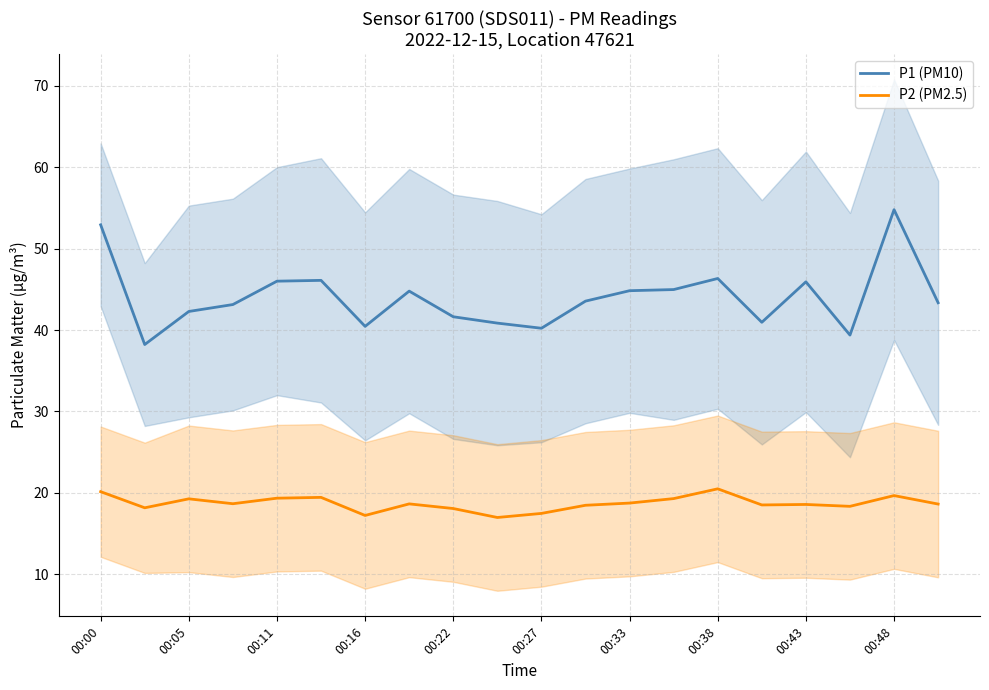

True or false: P2 (PM2.5) and P1 (PM10) cross at least once.

False